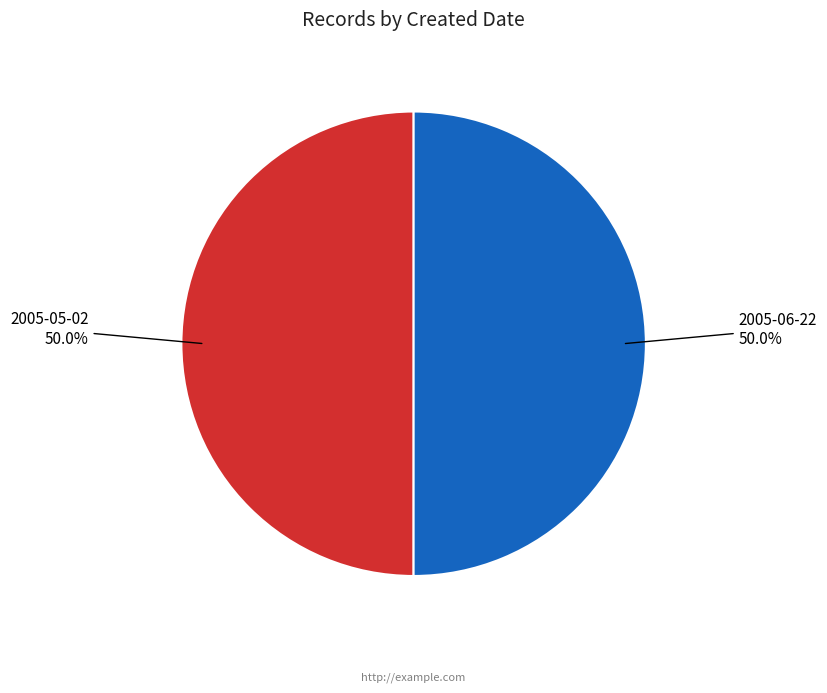

Count the number of slices in the pie.

2